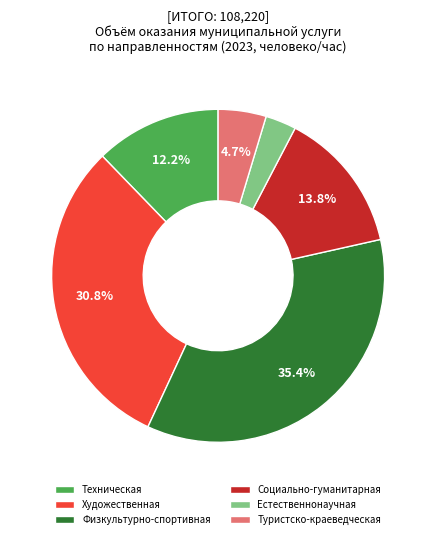

Count the number of slices in the pie.

6